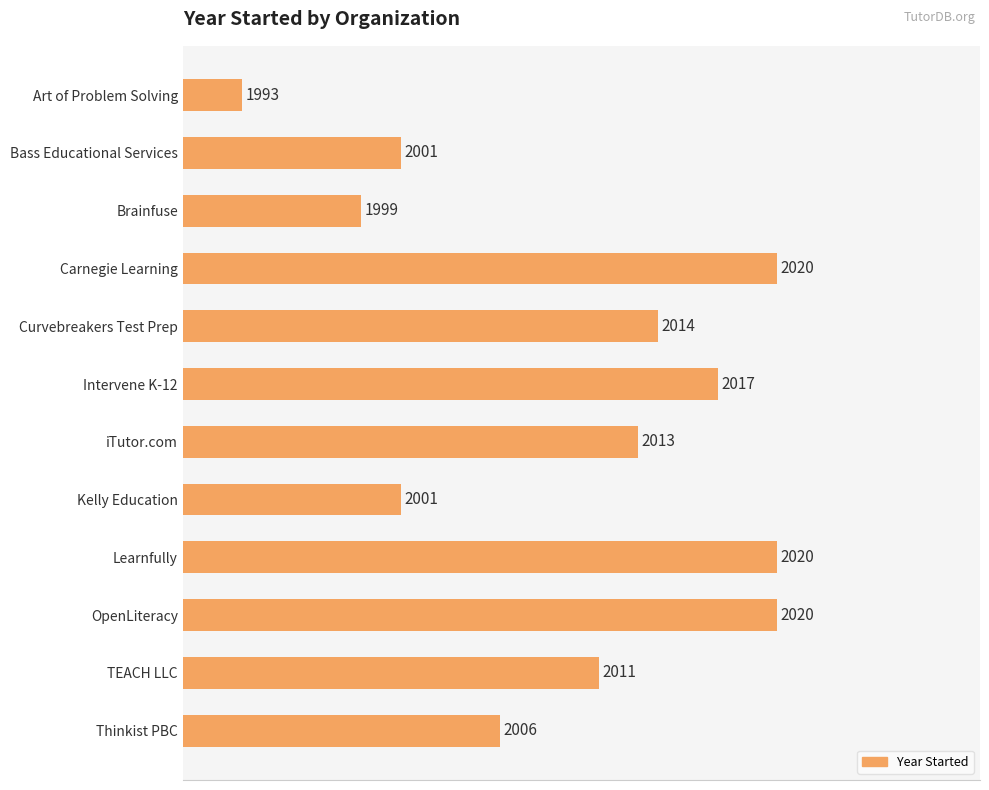

Does the chart contain any negative values?

No